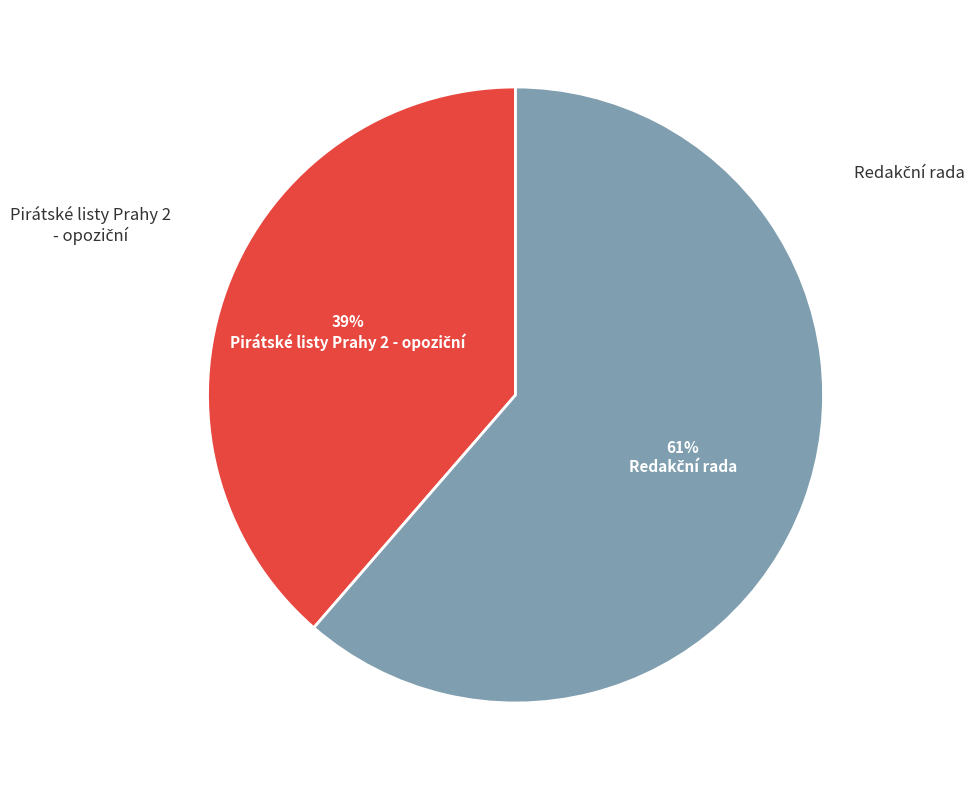

To the nearest percent, what is the average slice percentage?

50%